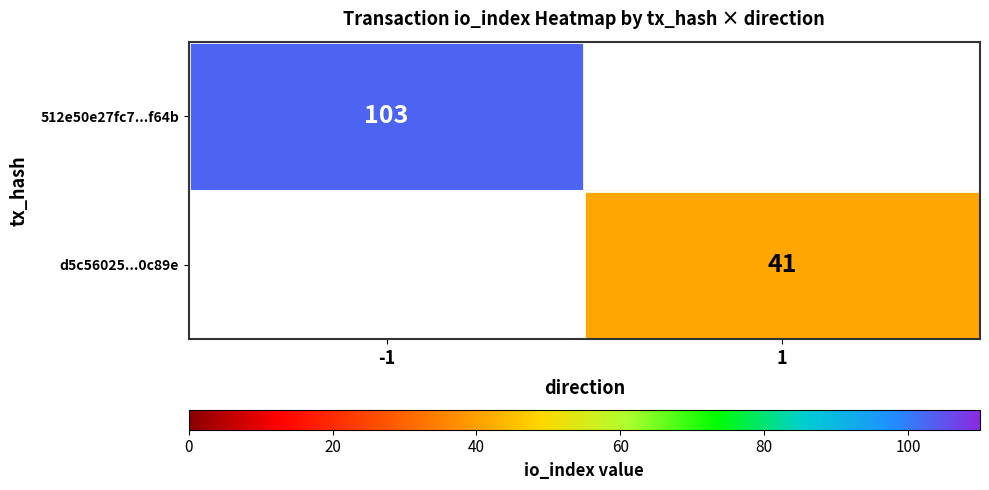

At how many categories does at least one series exceed 52?

1